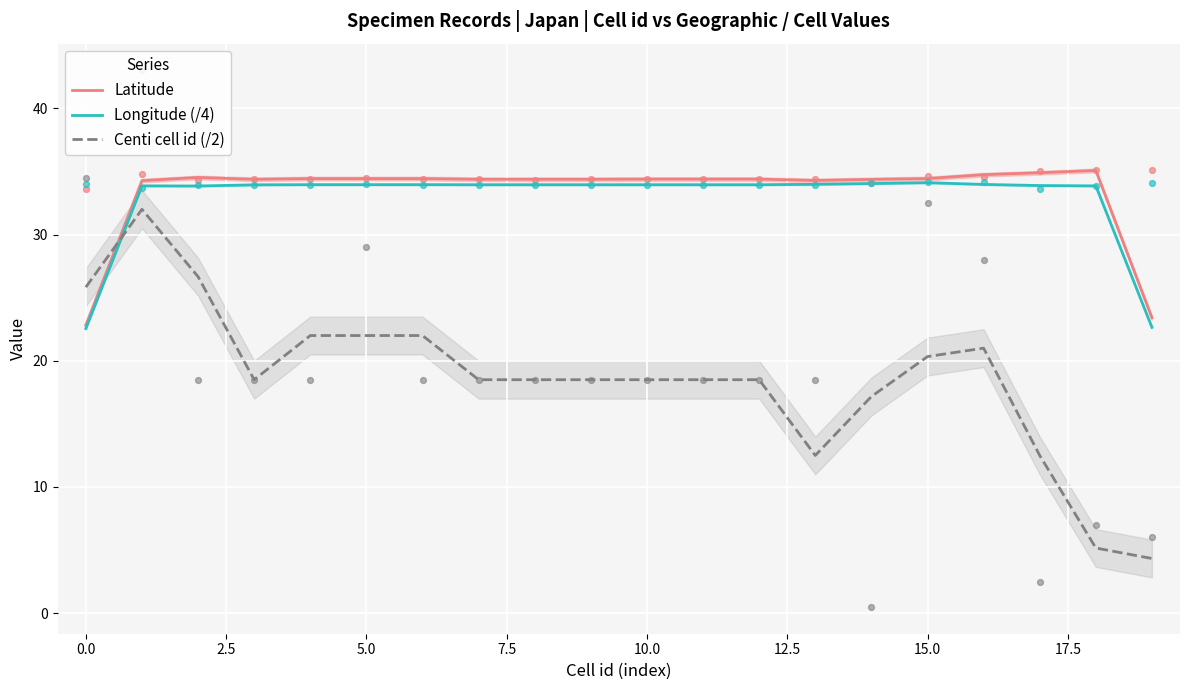

What are all the series names shown in the legend?

Latitude, Longitude (/4), Centi cell id (/2)